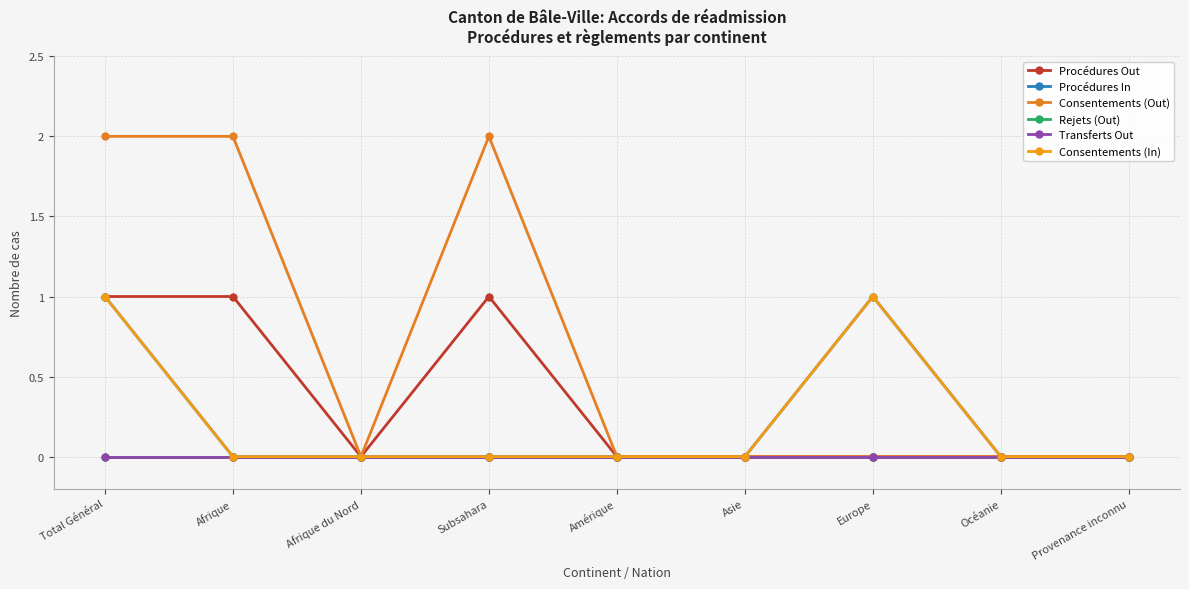

How many lines are shown in the chart?

6